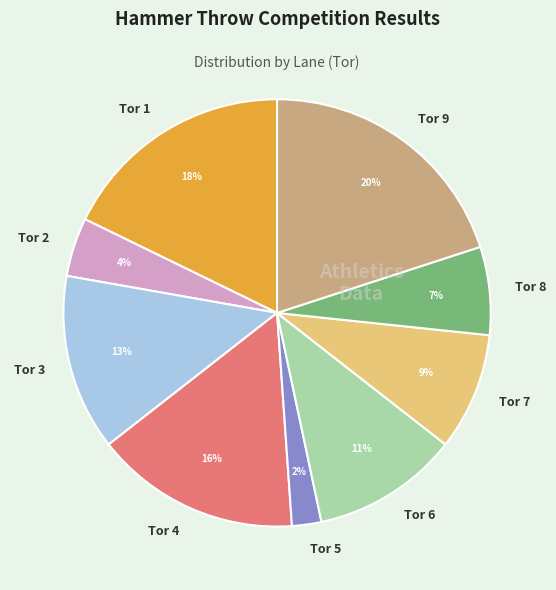

Is Tor 7 the majority of the pie?

No